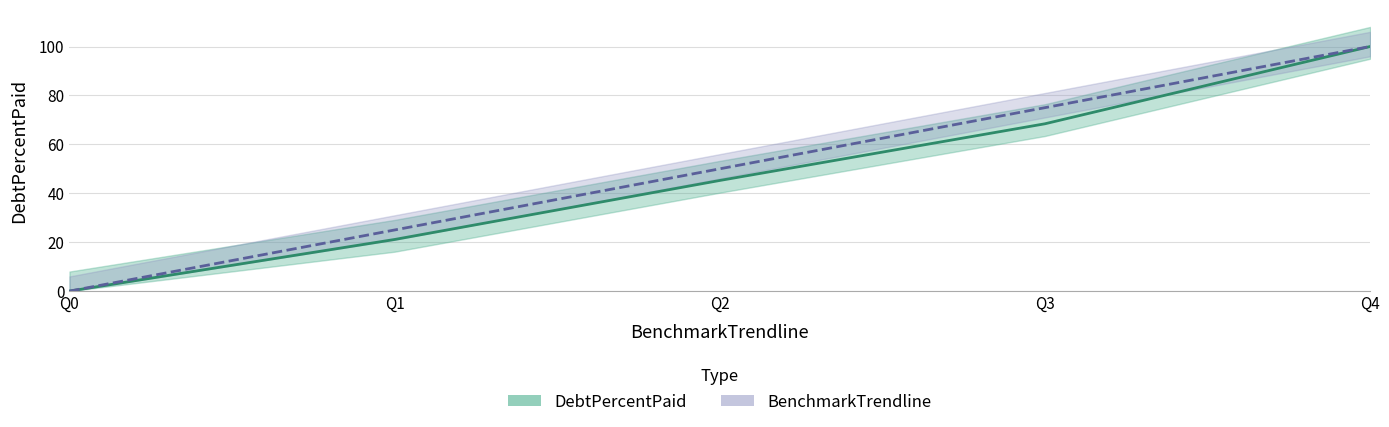

The value of BenchmarkTrendline at Q4 is 100.0. True or false?

True